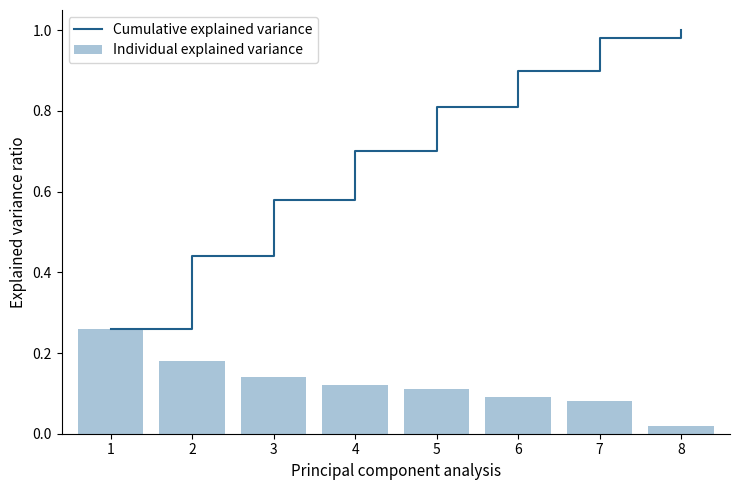

List the series in order of their overall mean, lowest first.

Individual explained variance, Cumulative explained variance